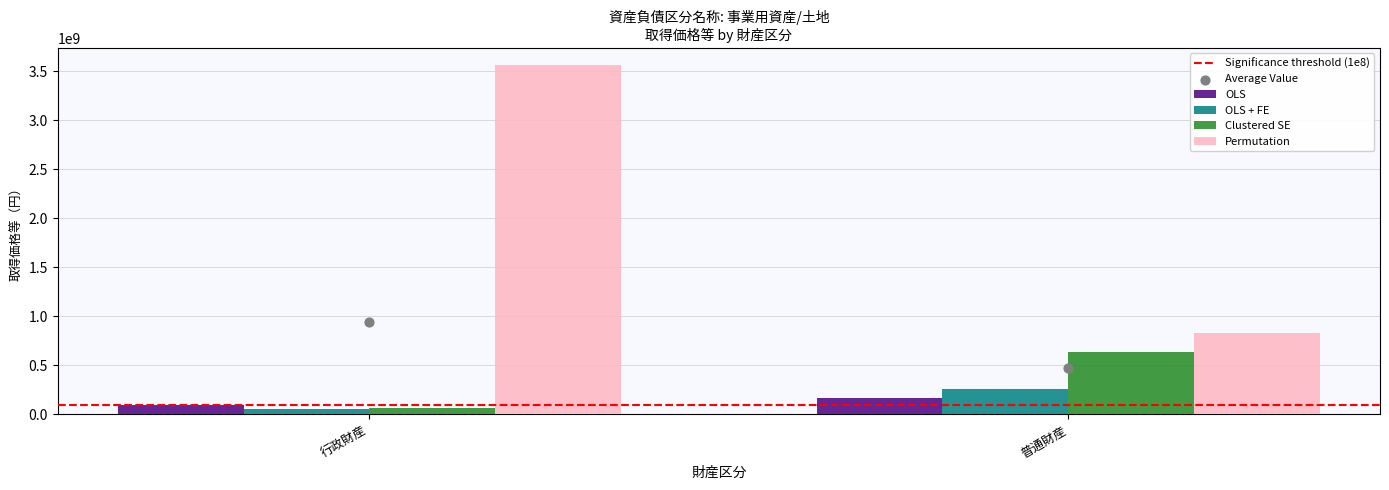

Which series has the largest Y range (max minus min)?

Permutation